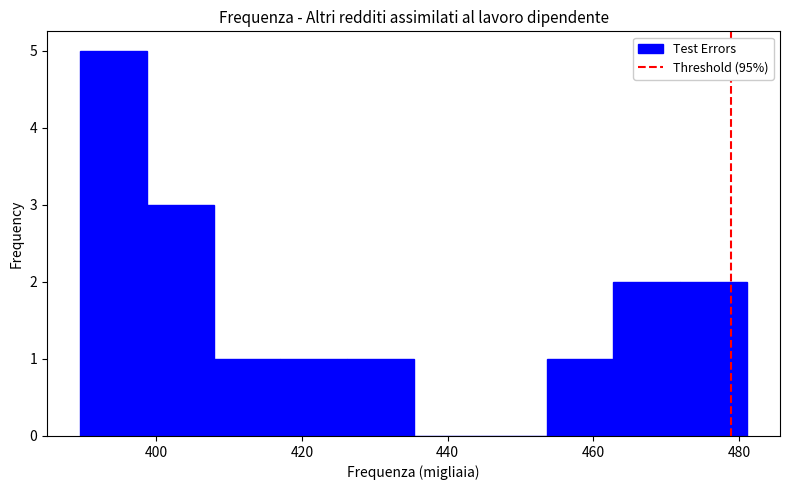

Reading left to right, list every bar in this chart as the range it spans on the x-axis followed by its height. Neither the bar edges nor the heights are printed on the chart, so give them approximately, as read against the axes.

390 to 398: 5
398 to 408: 3
408 to 418: 1
418 to 426: 1
426 to 436: 1
436 to 444: 0
444 to 454: 0
454 to 462: 1
462 to 472: 2
472 to 482: 2